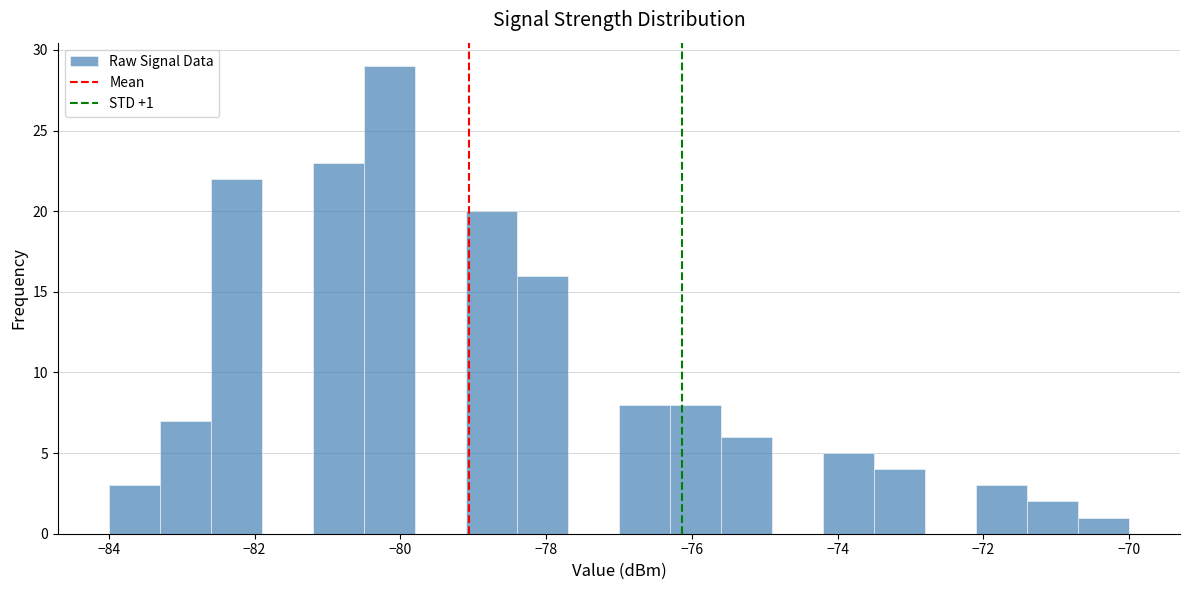

Around what value on the x-axis is the tallest bar? Give the approximate position of its centre, as read against the axis.

-80.2